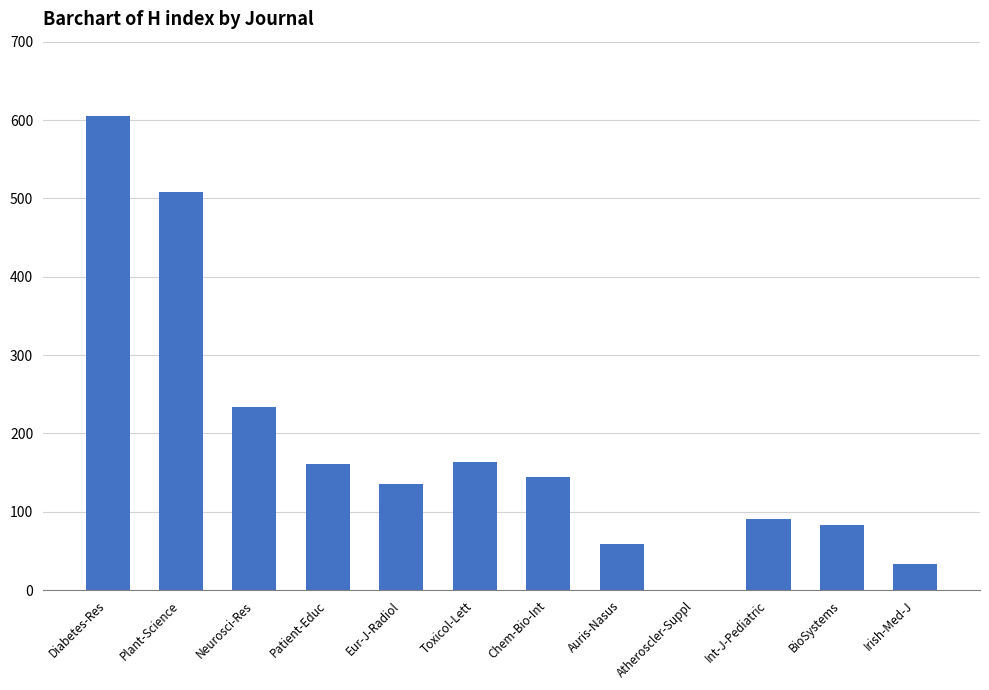

What is the approximate value at Diabetes-Res, to the nearest 100?

600